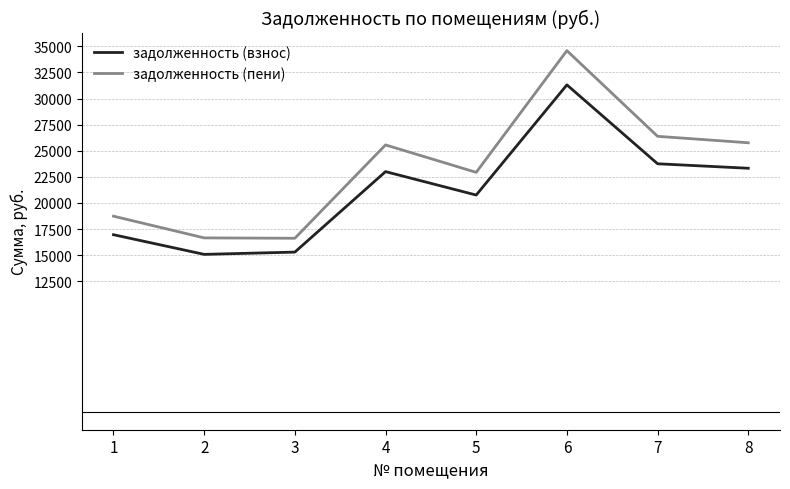

Does the chart have visible grid lines?

Yes